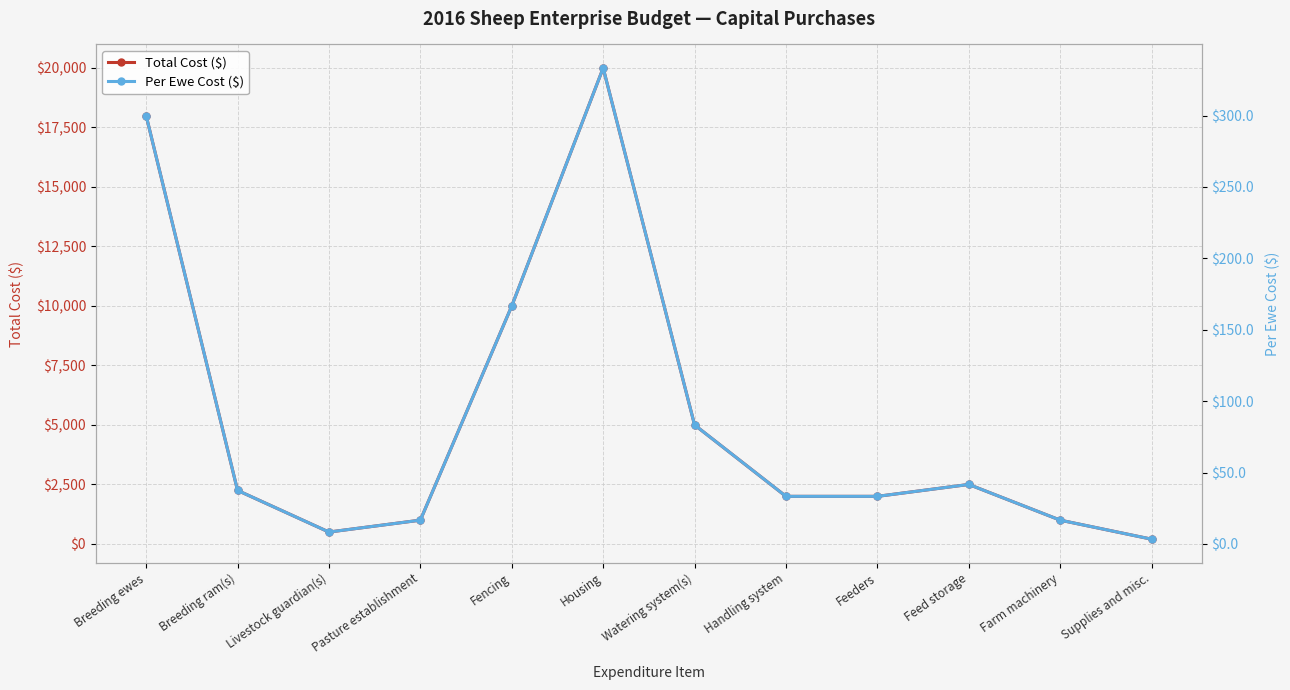

In Per Ewe Cost ($), how many points are lower than both neighbors (excluding endpoints)?

1